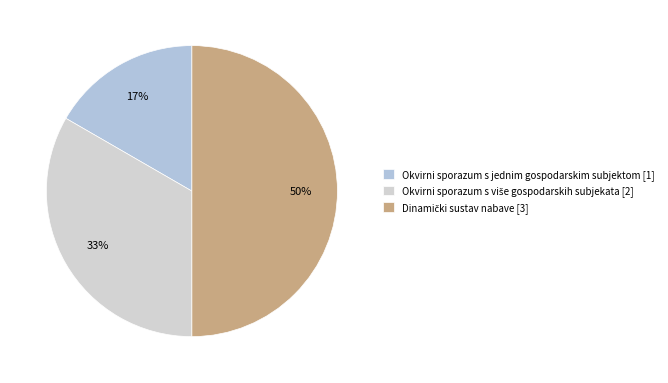

Which has a higher value, Okvirni sporazum s više gospodarskih subjekata or Okvirni sporazum s jednim gospodarskim subjektom?

Okvirni sporazum s više gospodarskih subjekata